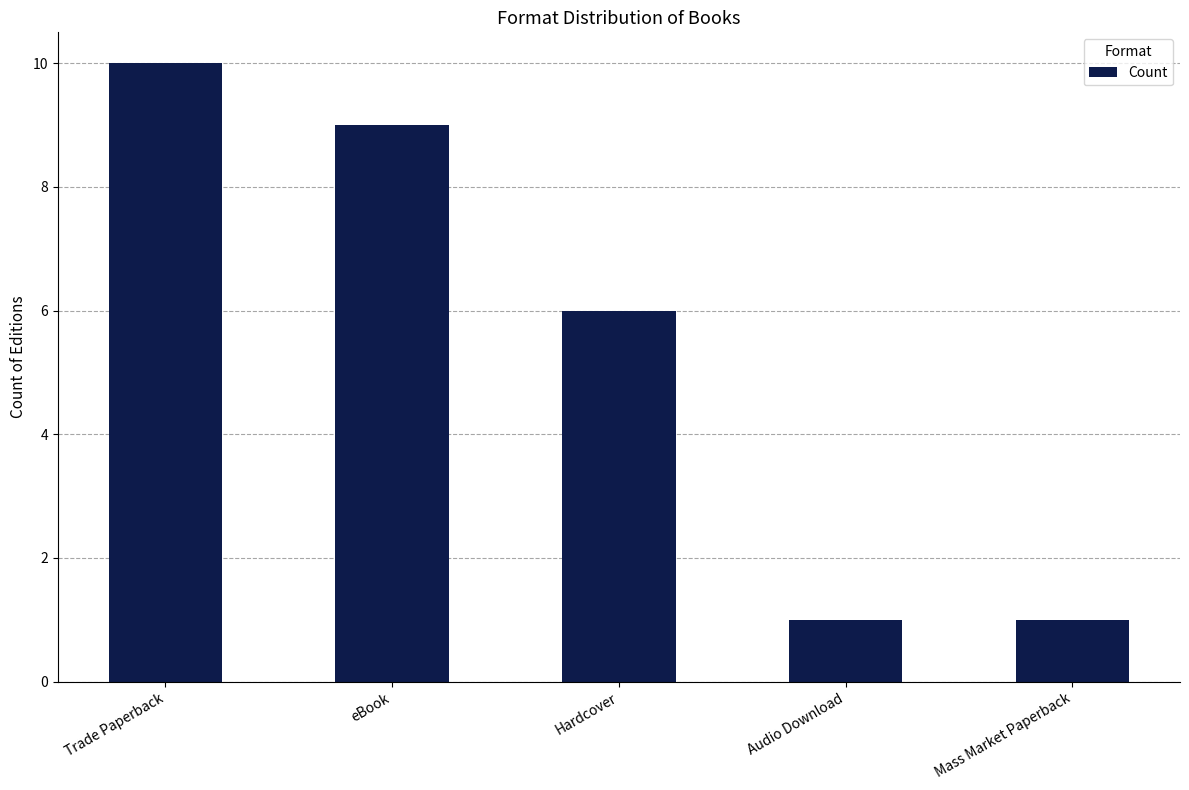

At which label does the data first exceed 6?

Trade Paperback